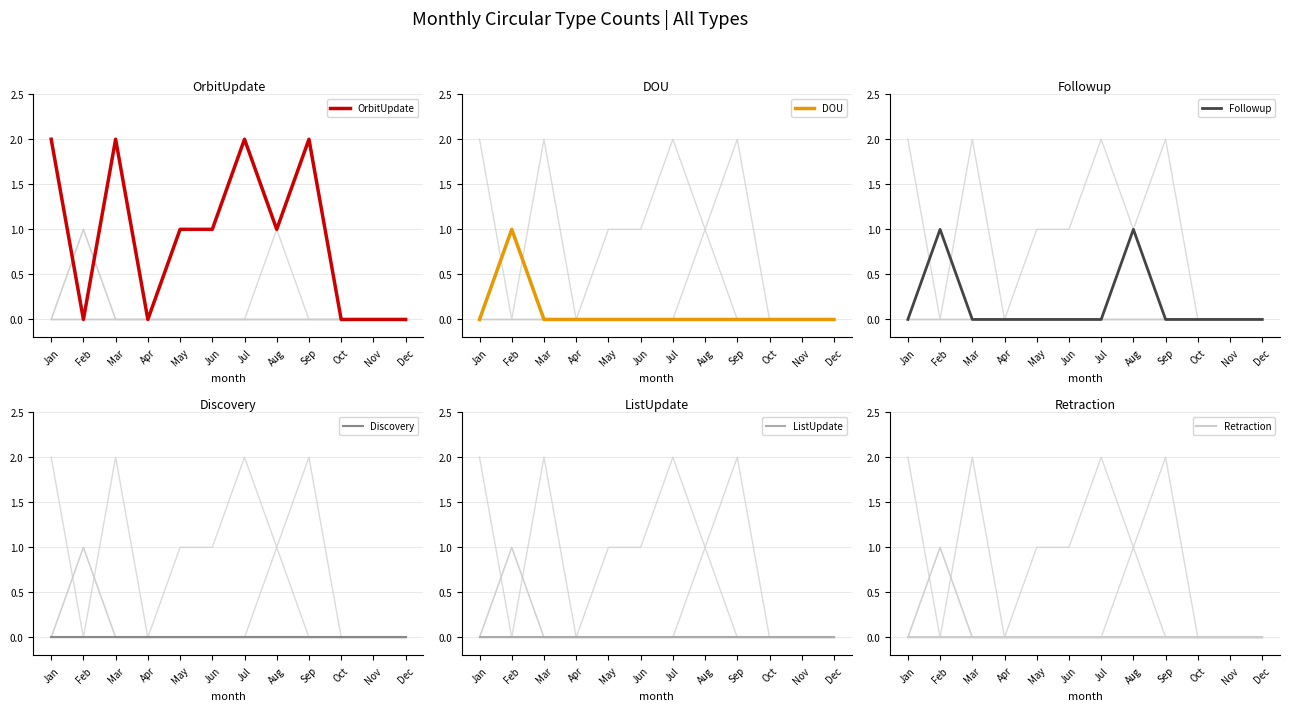

Does the chart display data point markers on the line(s)?

No